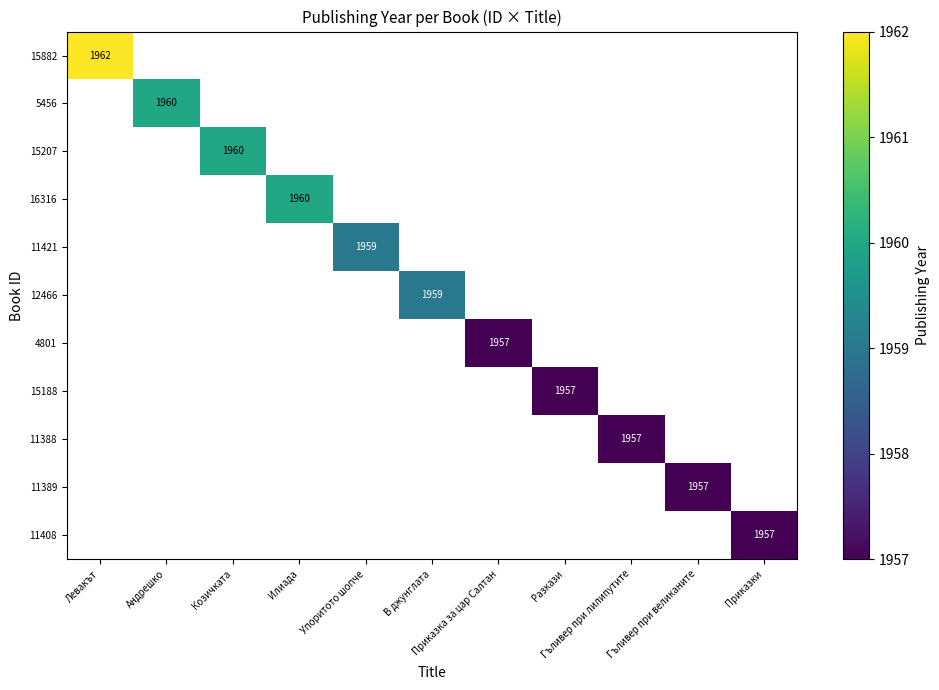

What is the maximum value shown in the chart?

1962.0